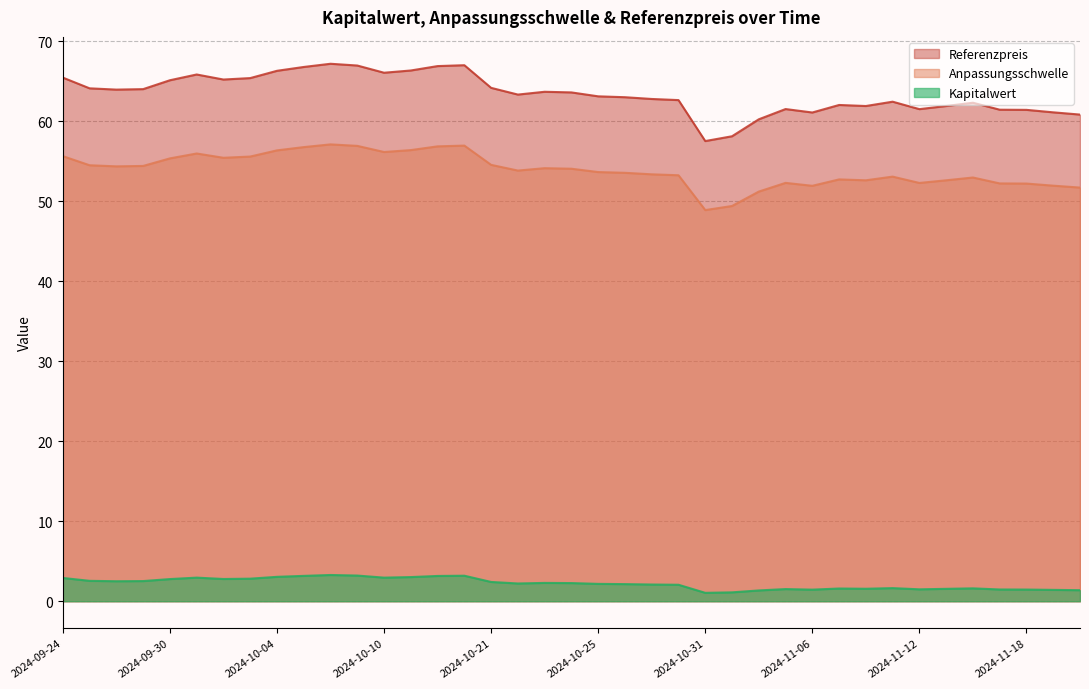

Between 2024-10-31 and 2024-11-06, which is larger?

2024-11-06